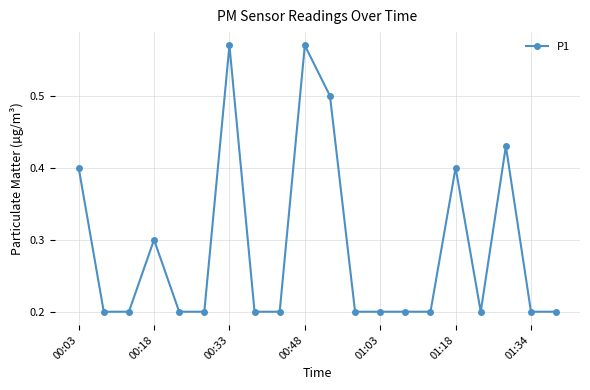

What is the average value?

0.3